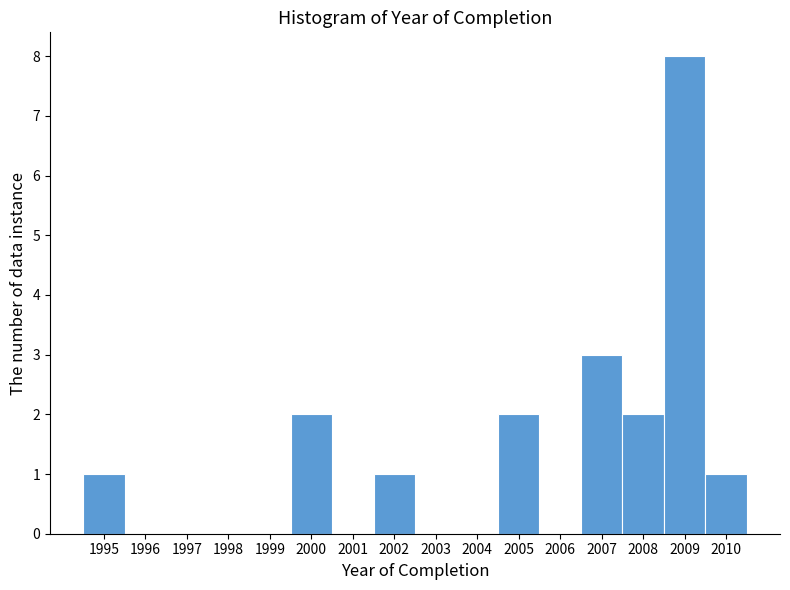

Which range on the x-axis has the tallest bar?

2008.5 to 2009.5